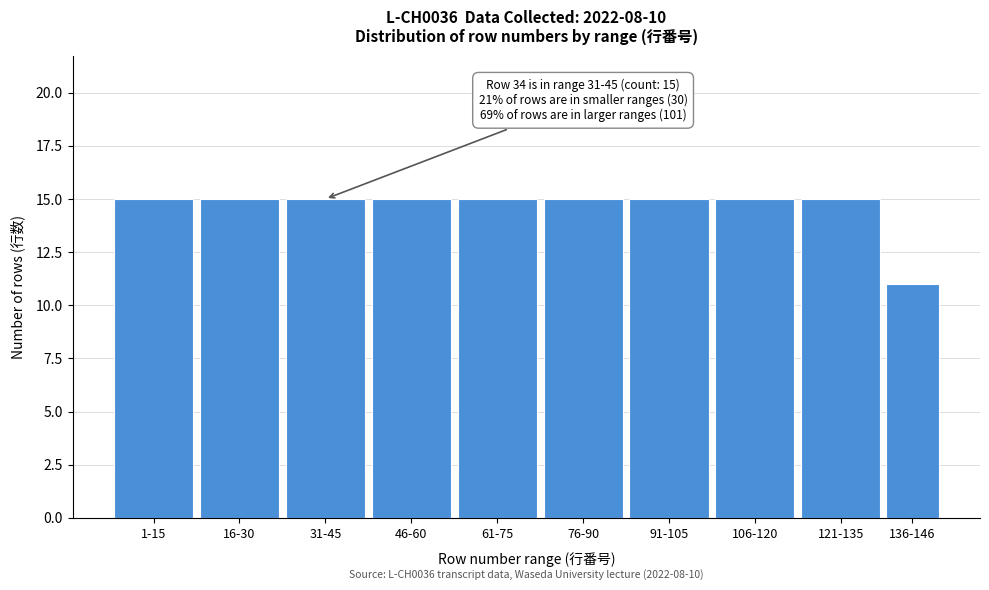

Reading left to right, list all the values displayed in this chart.

15	15	15	15	15	15	15	15	15	11